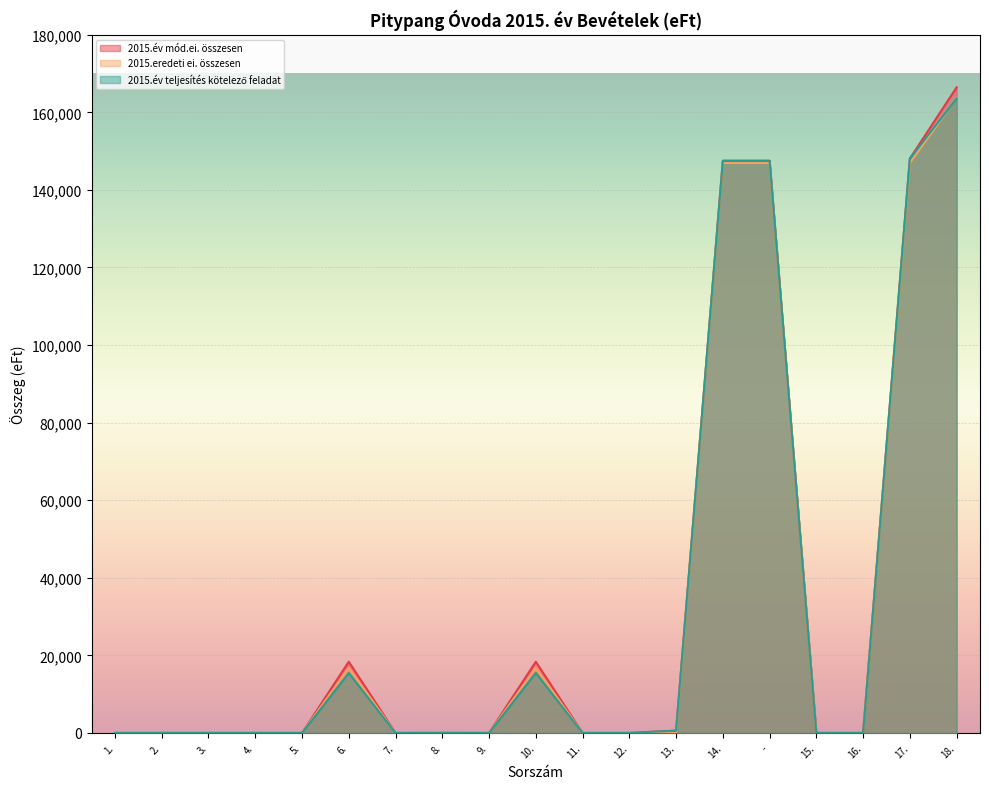

Reading right to left, what are all the values shown in this chart?

2015.év mód.ei. összesen: 166438	148082	0	0	147501	147501	581	0	0	18356	0	0	0	18356	0	0	0	0	0
2015.eredeti ei. összesen: 163696	146940	0	0	146940	146940	0	0	0	16756	0	0	0	16756	0	0	0	0	0
2015.év teljesítés kötelező feladat: 163552	148082	0	0	147501	147501	581	0	0	15470	0	28	0	15442	0	0	0	0	0